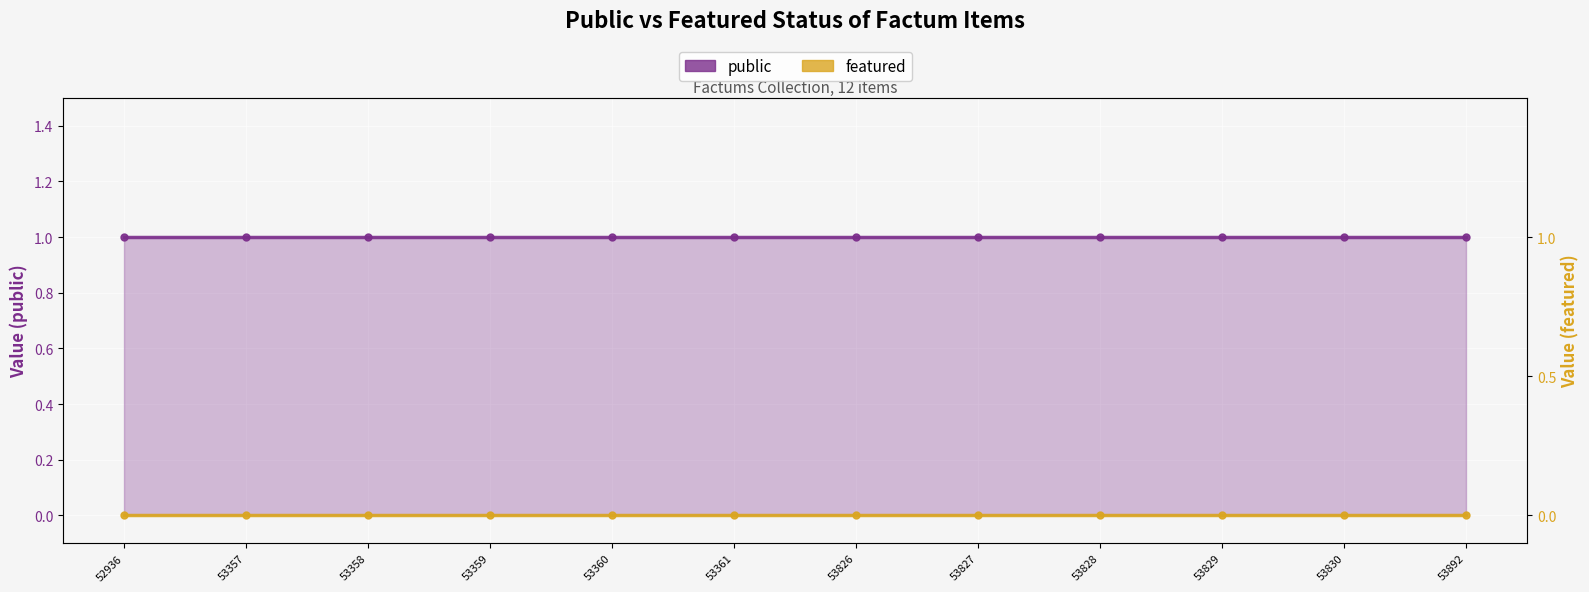

What is the total value across all series at 53357?

1